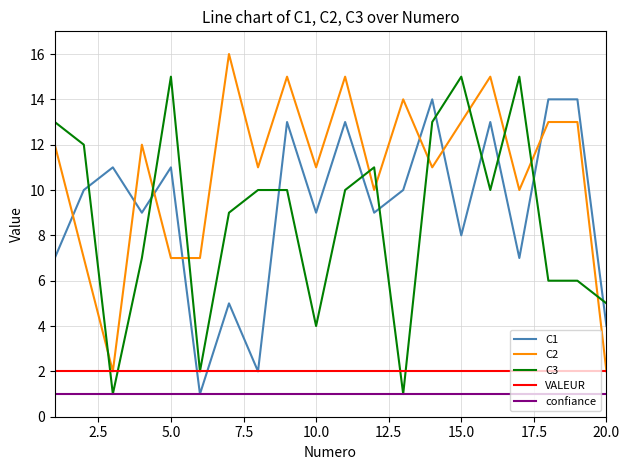

What is the average value of the confiance series?

1